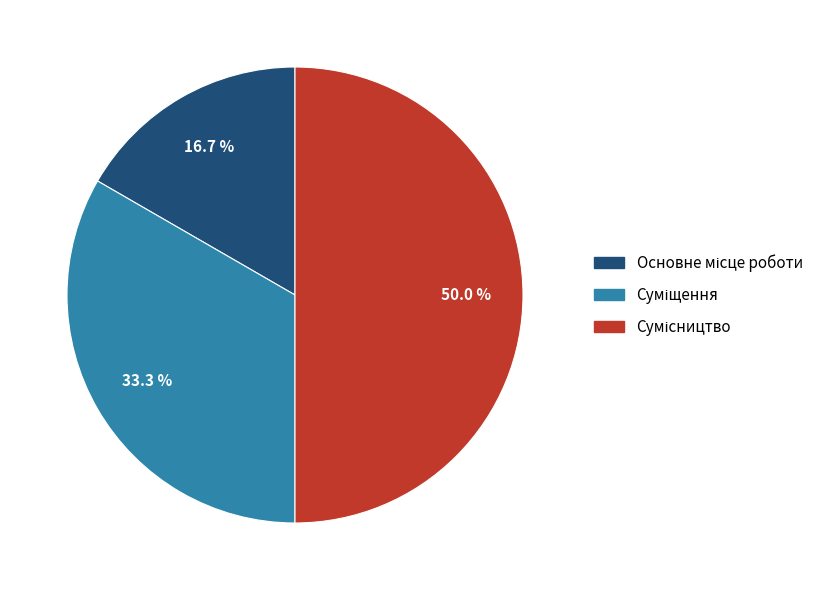

Is it true that Основне місце роботи is 17% of the pie?

True